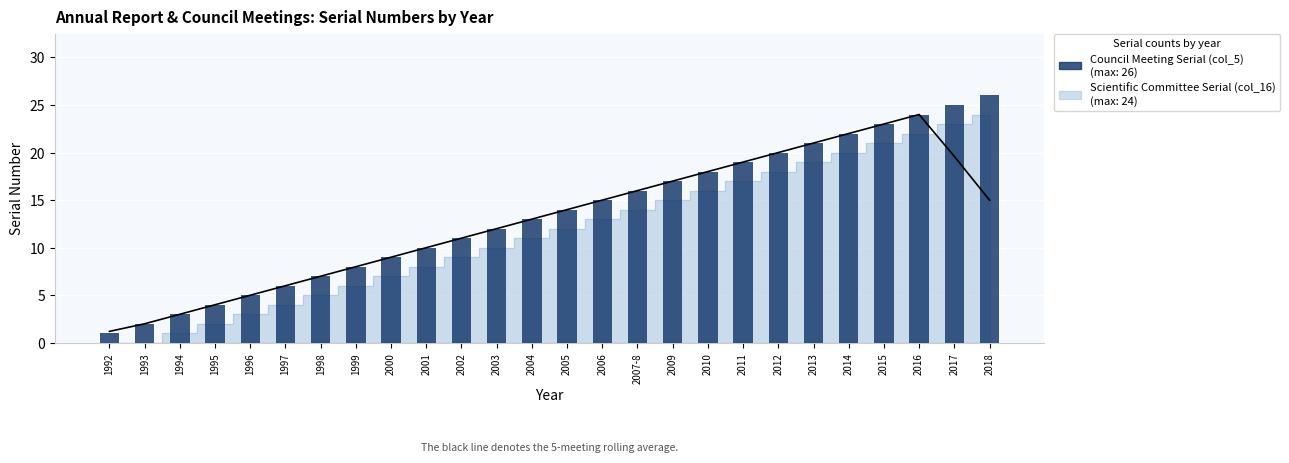

What is the difference between the maximum and minimum values?

25